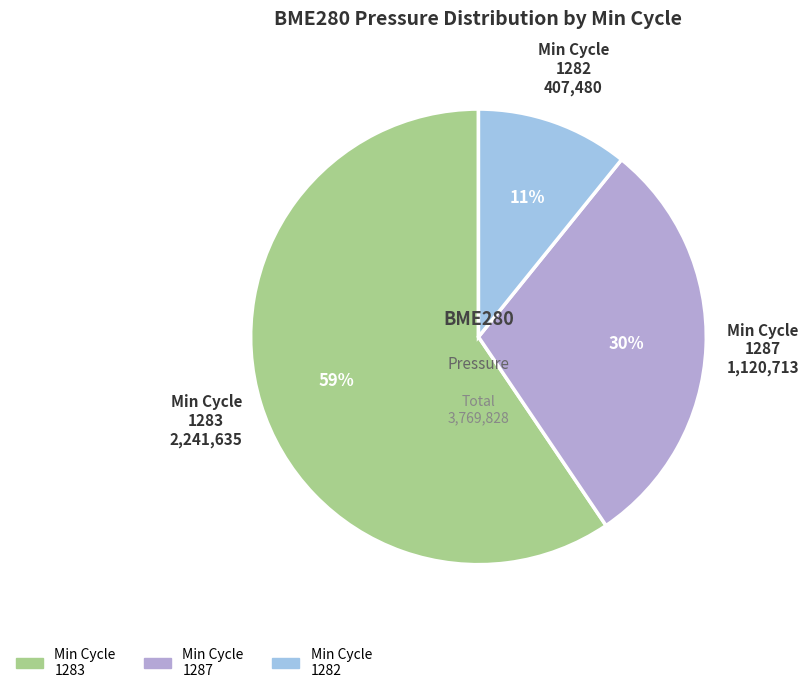

Does any single category account for the majority?

Yes